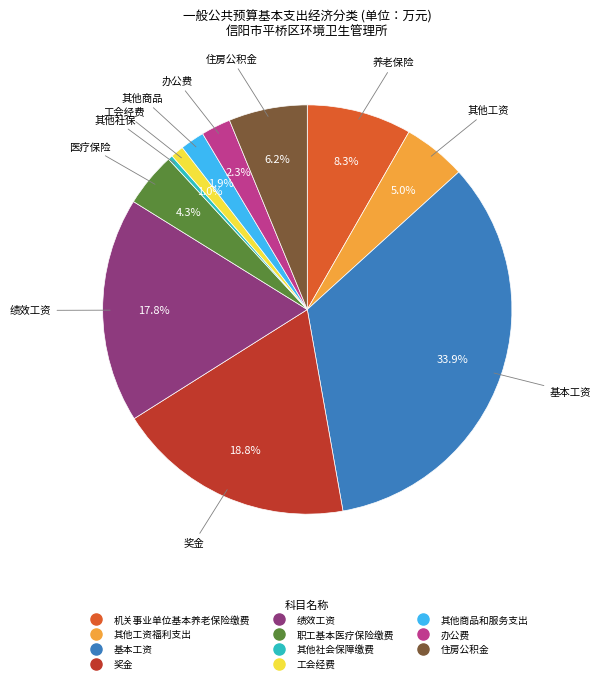

What percentage is the 住房公积金 slice, to the nearest percent?

6%